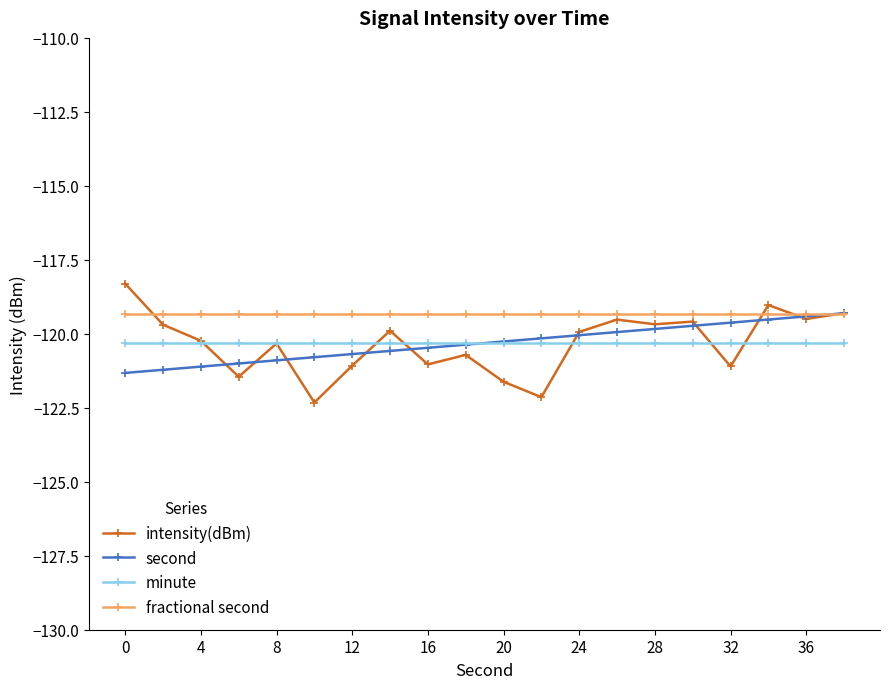

Which series has the largest range (max minus min)?

intensity(dBm)